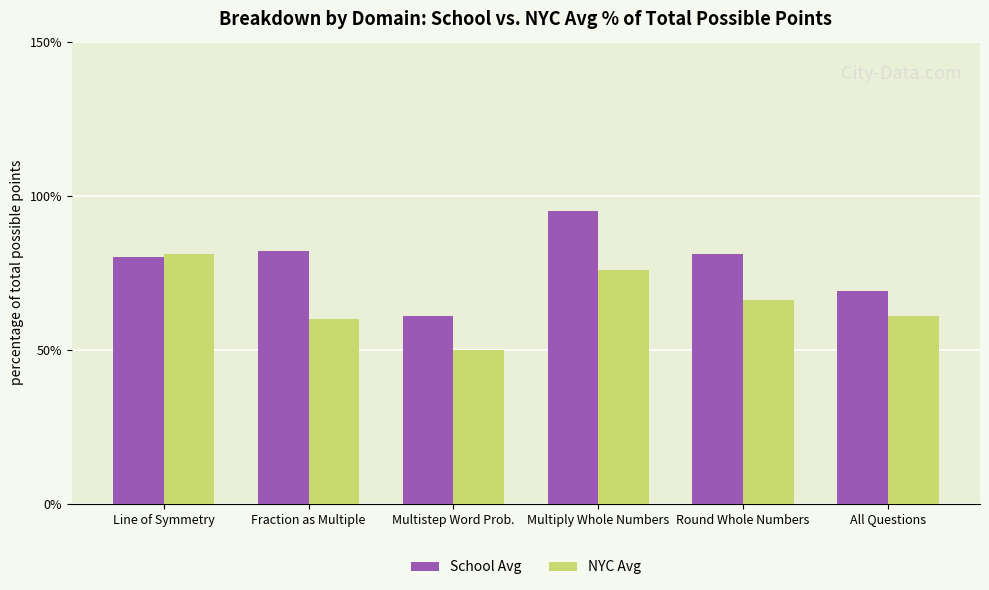

Are the bars grouped side by side (vs. stacked)?

Yes